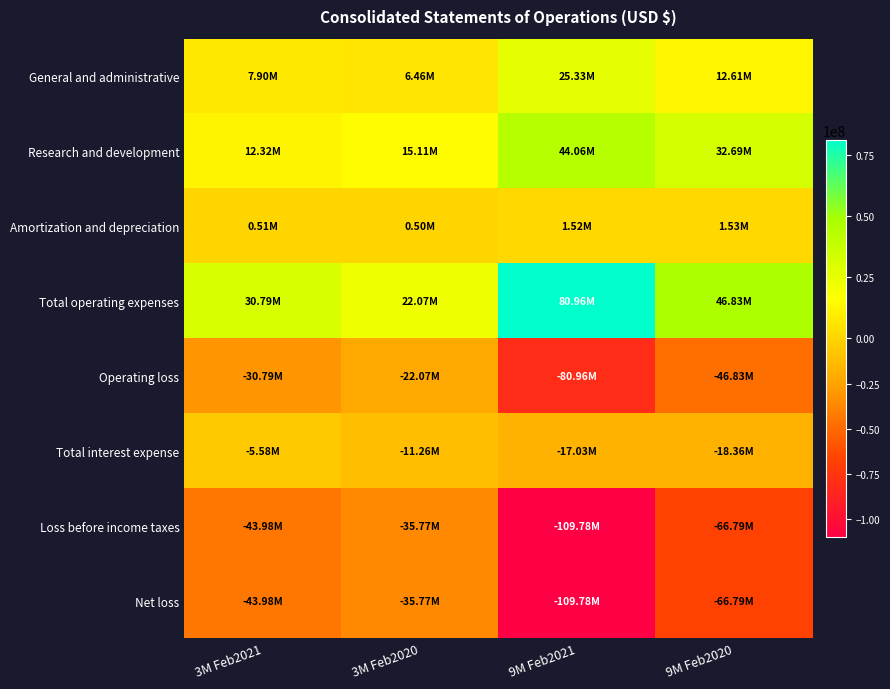

Reading left to right, list all the values displayed in this chart.

General and administrative: 3M Feb2021=7902000	3M Feb2020=6465000	9M Feb2021=25328000	9M Feb2020=12605000
Research and development: 3M Feb2021=12323000	3M Feb2020=15109000	9M Feb2021=44061000	9M Feb2020=32691000
Amortization and depreciation: 3M Feb2021=511000	3M Feb2020=501000	9M Feb2021=1522000	9M Feb2020=1532000
Total operating expenses: 3M Feb2021=30785000	3M Feb2020=22075000	9M Feb2021=80960000	9M Feb2020=46828000
Operating loss: 3M Feb2021=-30785000	3M Feb2020=-22075000	9M Feb2021=-80960000	9M Feb2020=-46828000
Total interest expense: 3M Feb2021=-5576000	3M Feb2020=-11262000	9M Feb2021=-17031000	9M Feb2020=-18364000
Loss before income taxes: 3M Feb2021=-43985000	3M Feb2020=-35768000	9M Feb2021=-109783000	9M Feb2020=-66792000
Net loss: 3M Feb2021=-43985000	3M Feb2020=-35768000	9M Feb2021=-109783000	9M Feb2020=-66792000